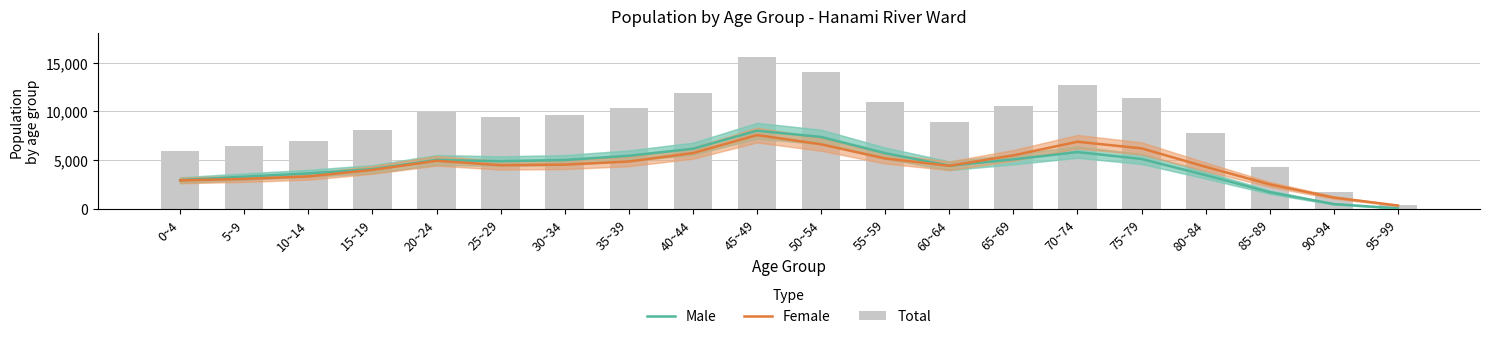

Rank the categories by Total value from highest to lowest.

45~49, 50~54, 70~74, 40~44, 75~79, 55~59, 65~69, 35~39, 20~24, 30~34, 25~29, 60~64, 15~19, 80~84, 10~14, 5~9, 0~4, 85~89, 90~94, 95~99